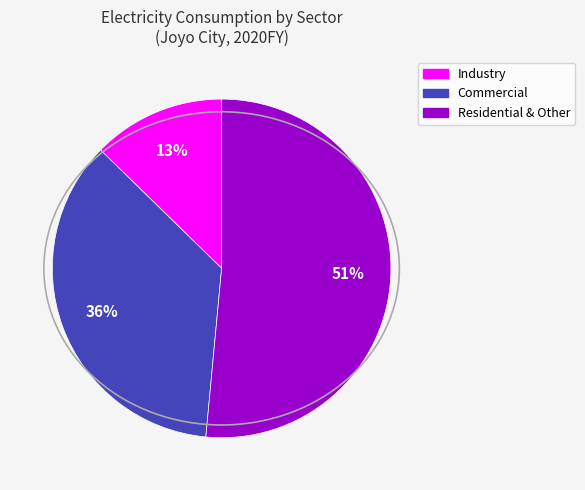

To the nearest percent, what is the average slice percentage?

33%